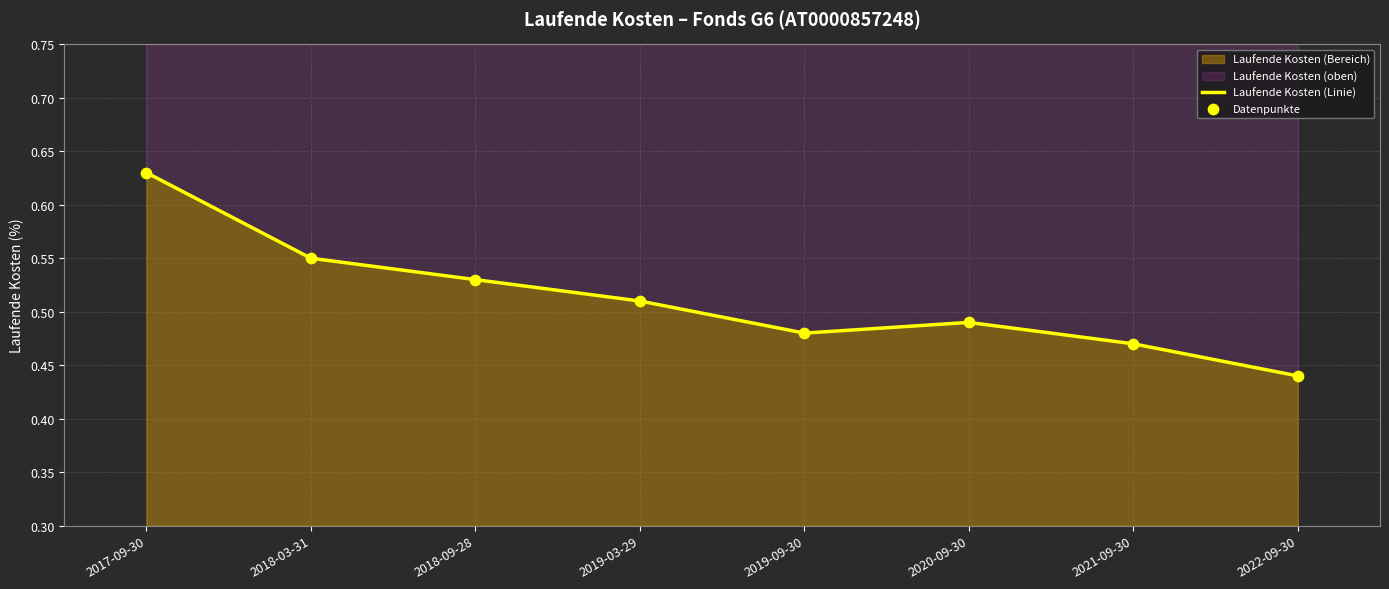

Is the value of Datenpunkte at 2020-09-30 greater than the value of Laufende Kosten (Linie) at 2018-03-31?

No